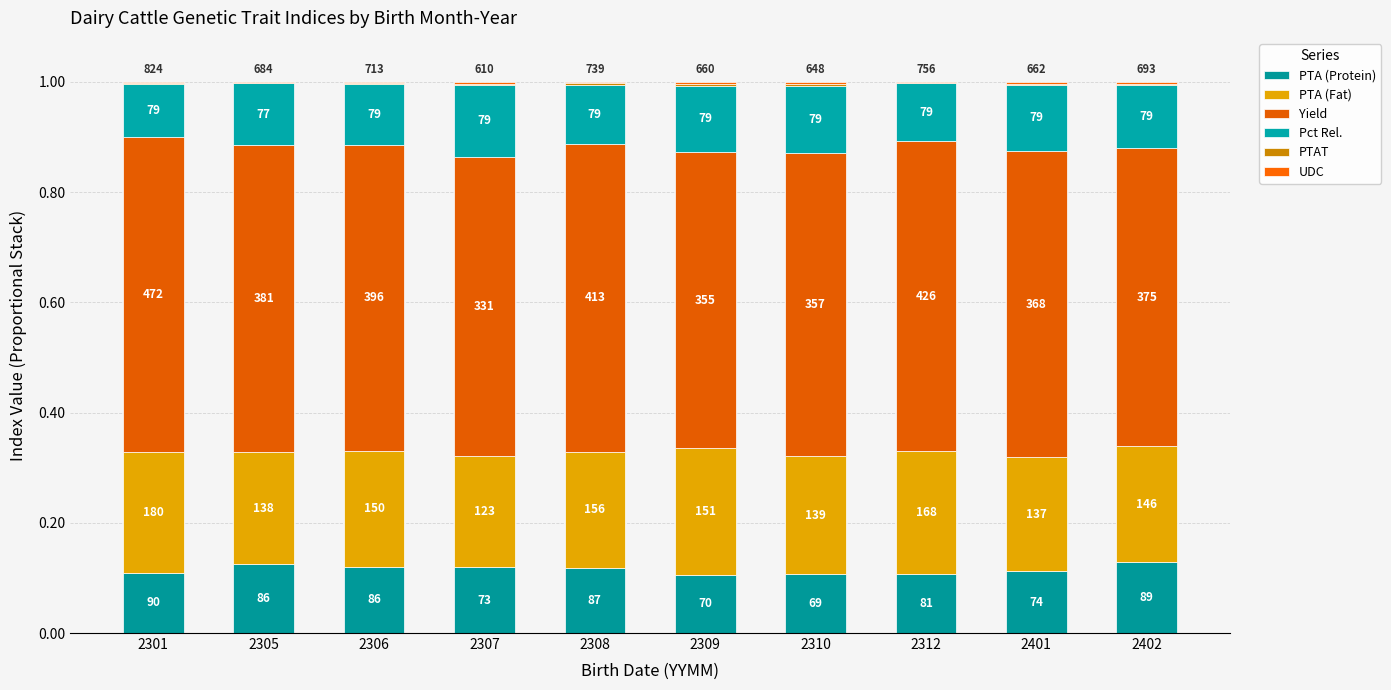

Between 2310 and 2402, which series saw the biggest shift?

PTA (Protein)